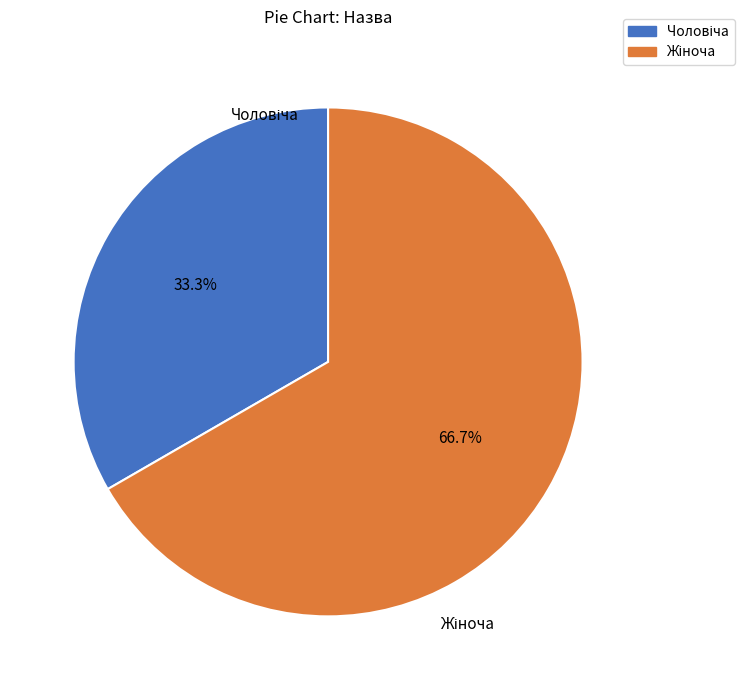

Is there a majority slice in this chart?

Yes